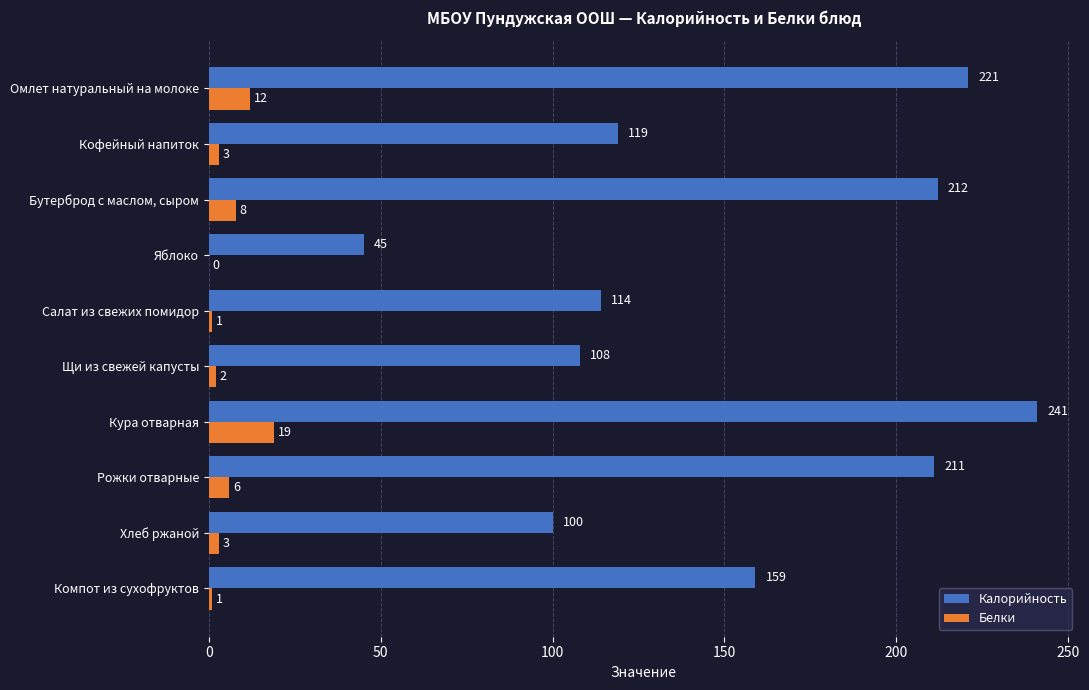

How many values in Белки are above zero?

9